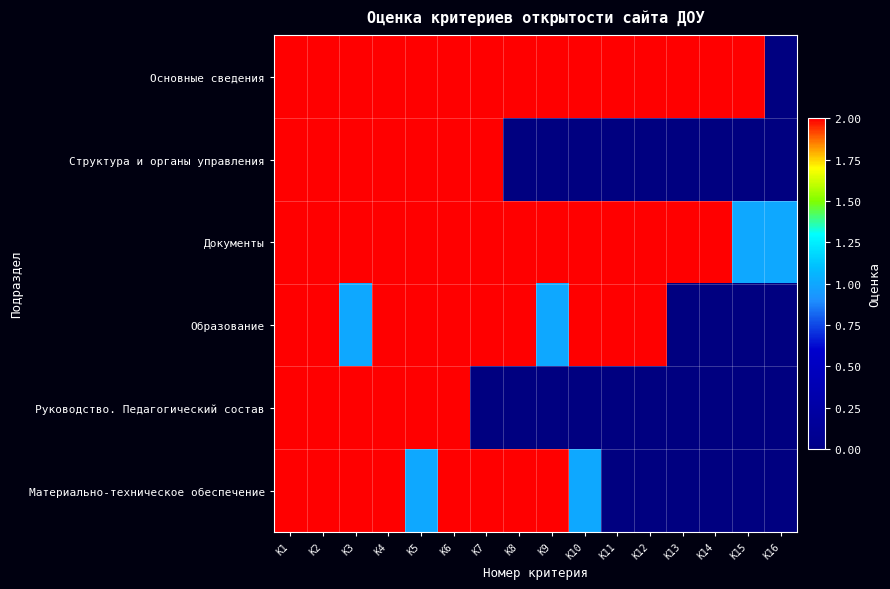

Is it true that Основные сведения equals 3.3 at К10?

False